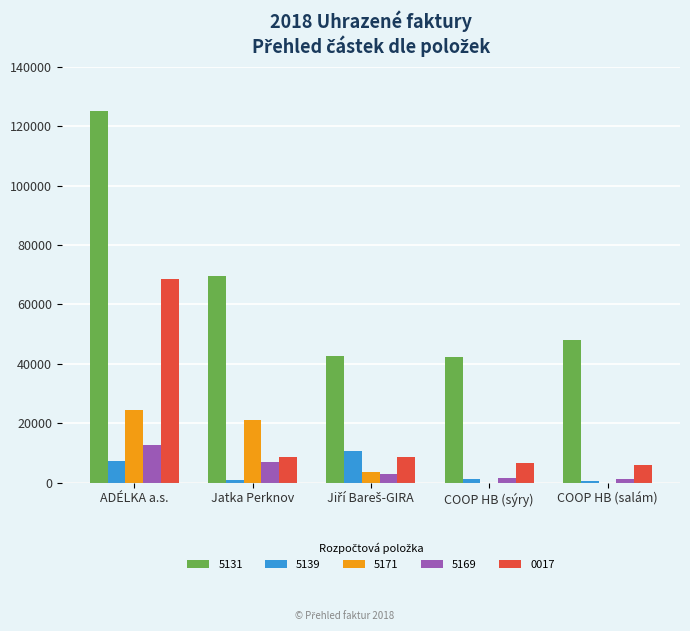

The value of 5139 at ADÉLKA a.s. is 2077.2. True or false?

False